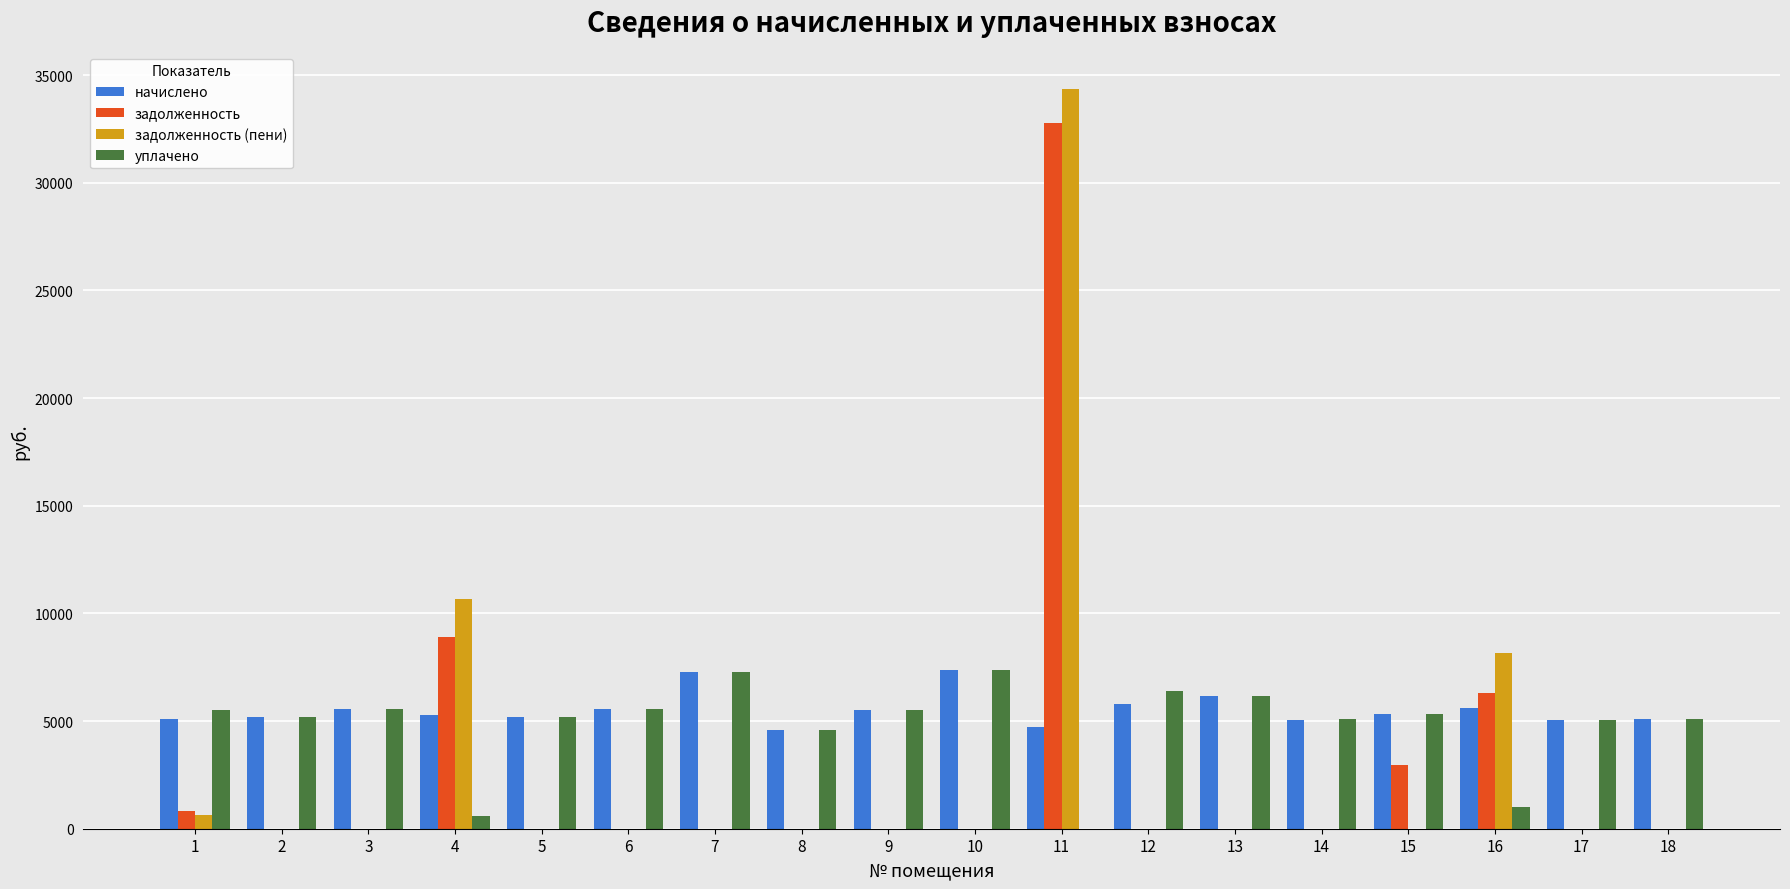

Are the bars horizontal?

No